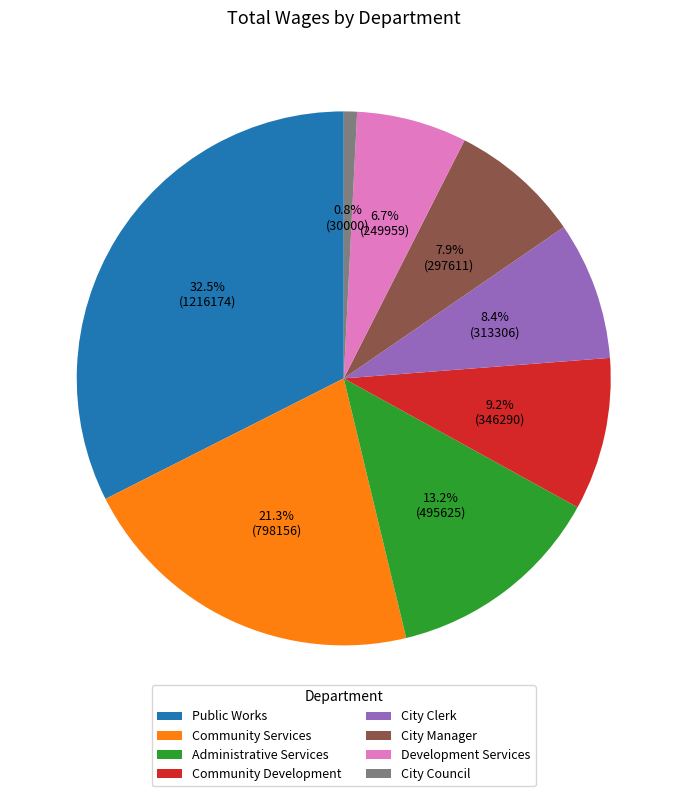

Is there a majority slice in this chart?

No